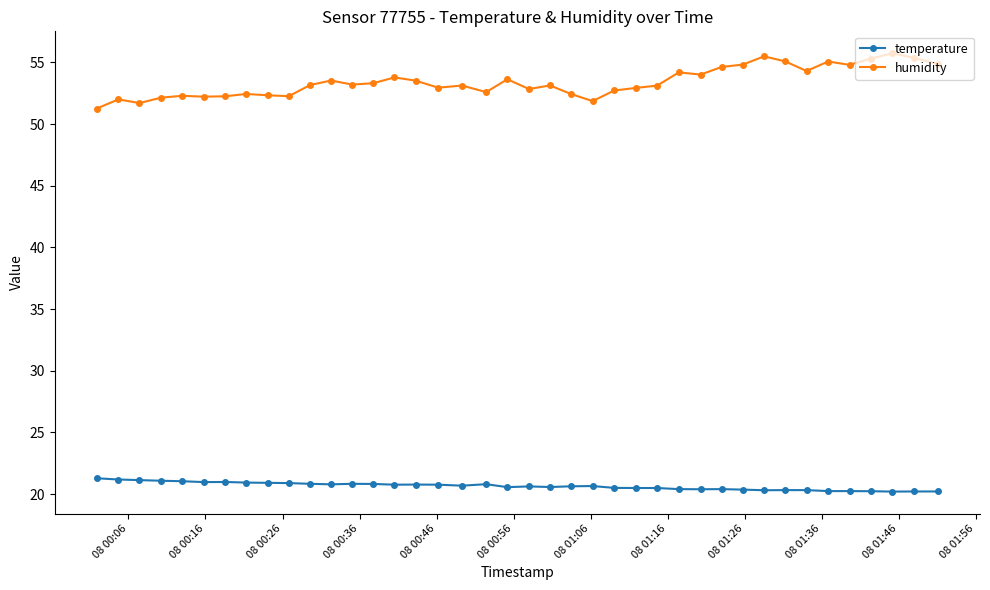

Which series has the largest range (max minus min)?

humidity